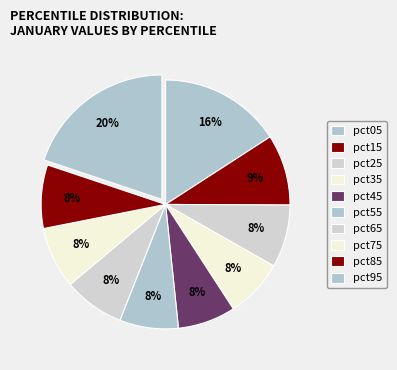

Which category has the smallest portion of the pie?

pct45